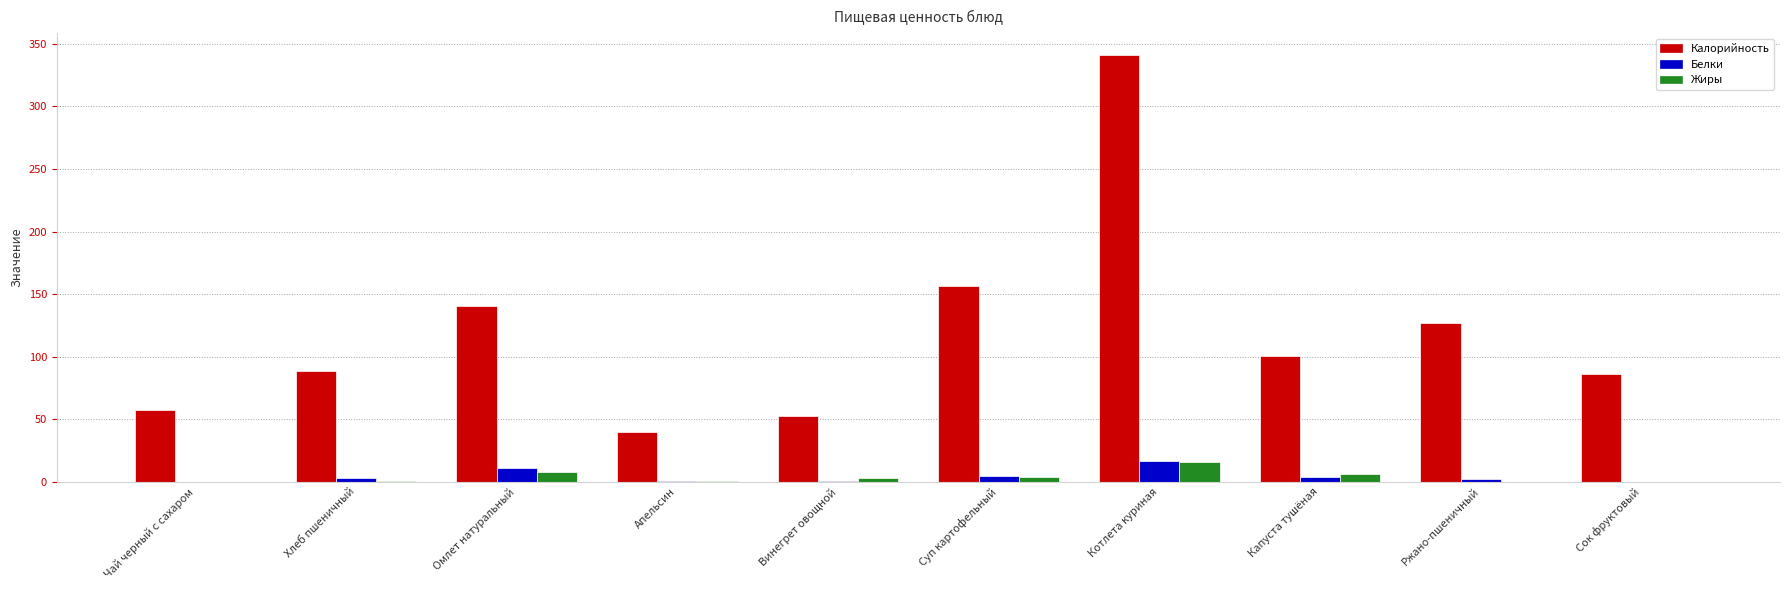

Which series changed the most between Чай черный с сахаром and Апельсин?

Калорийность